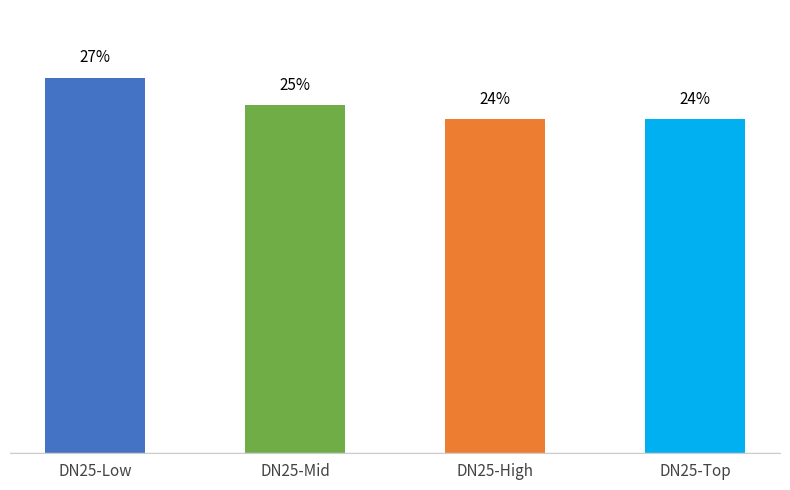

At which label does the data first exceed 25?

DN25-Low